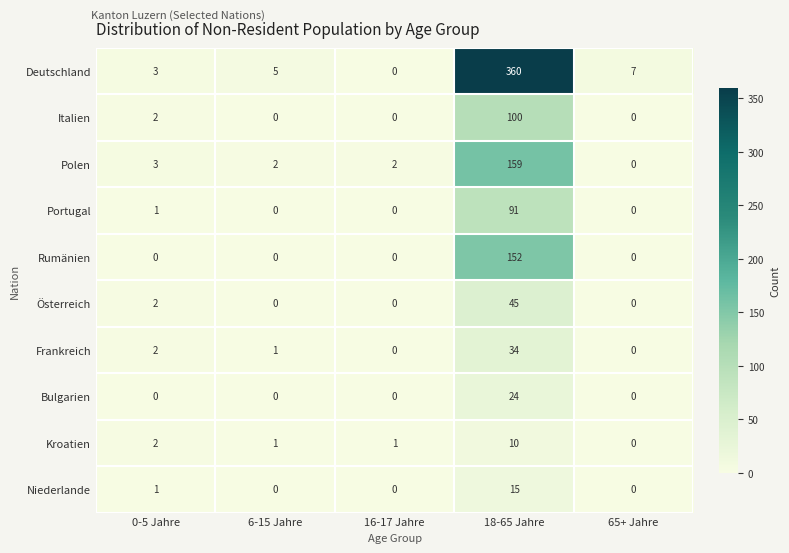

The Polen series shows 2 at 16-17 Jahre. True or false?

True